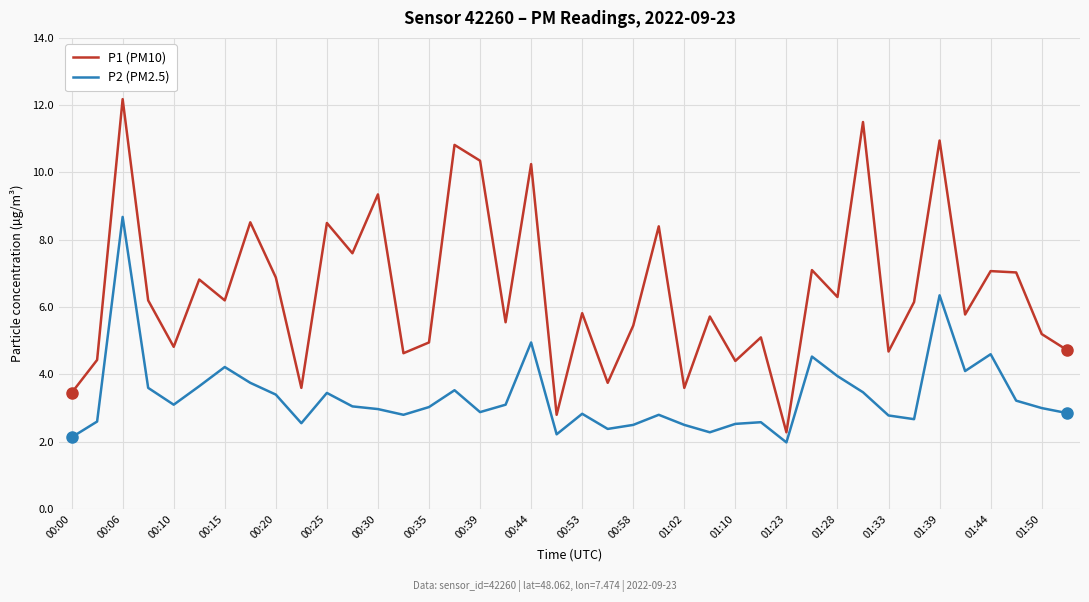

What is the difference between the maximum and minimum values in the P2 (PM2.5) series?

6.7